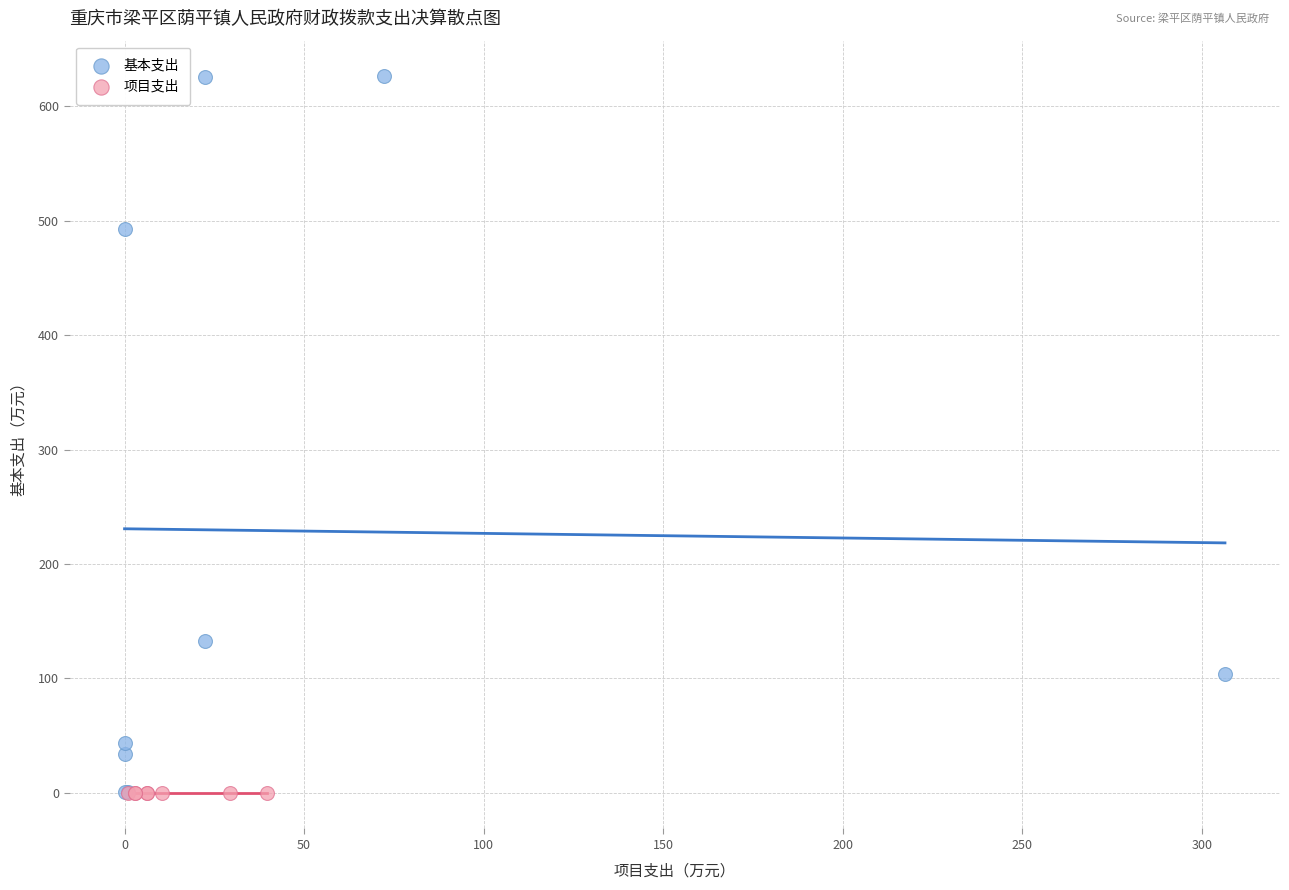

Which series contains the highest Y value?

基本支出